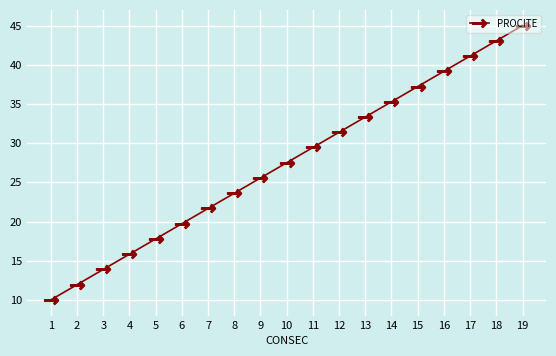

What is the difference between the maximum and minimum values?

35.0